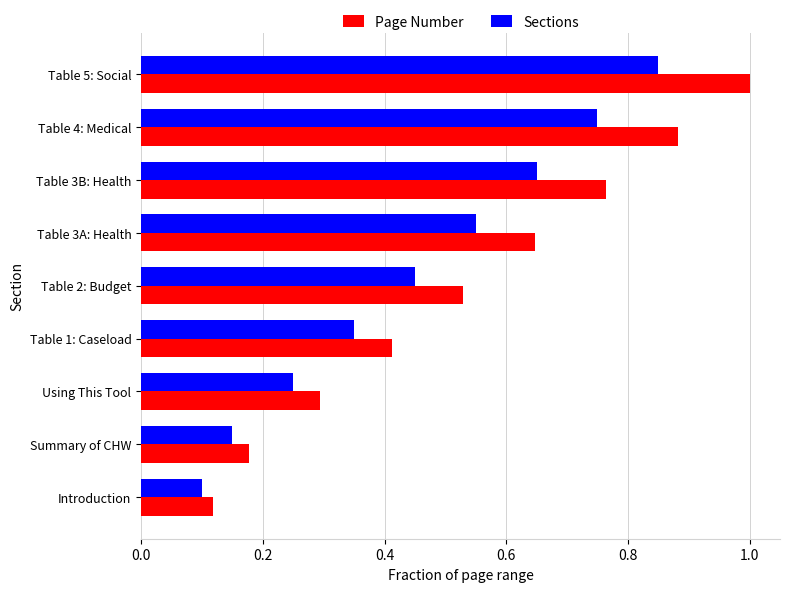

What is the sum of all Sections values?

4.1